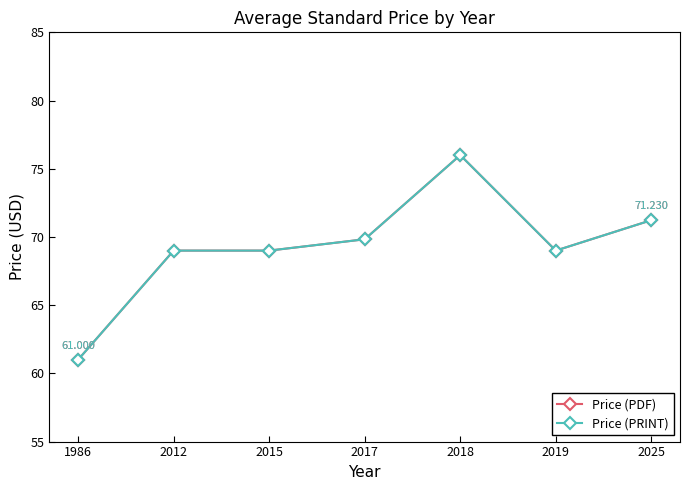

How many values in the Price (PDF) series are below 69?

1